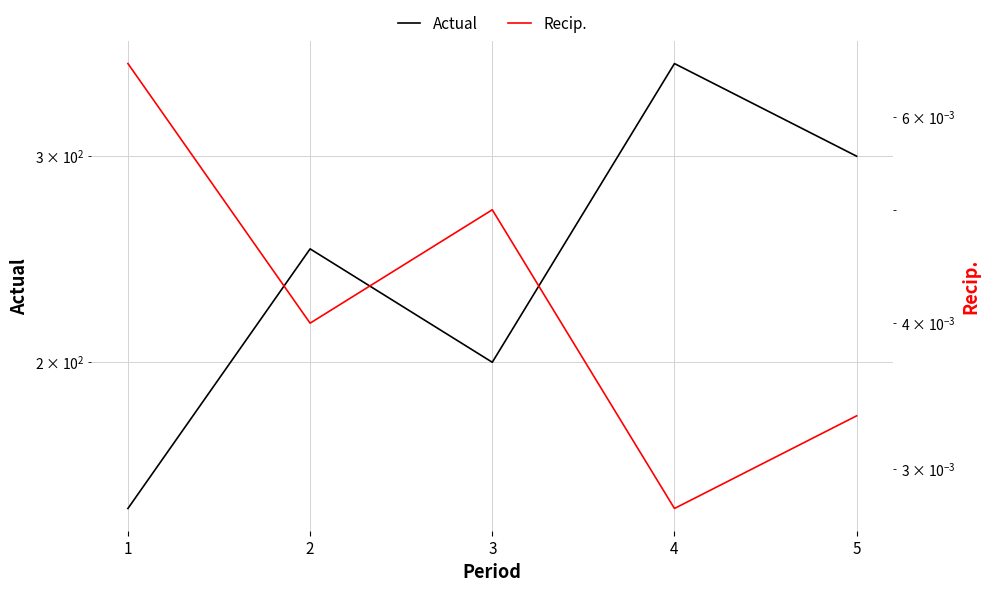

In Recip., how many points are lower than both neighbors (excluding endpoints)?

2